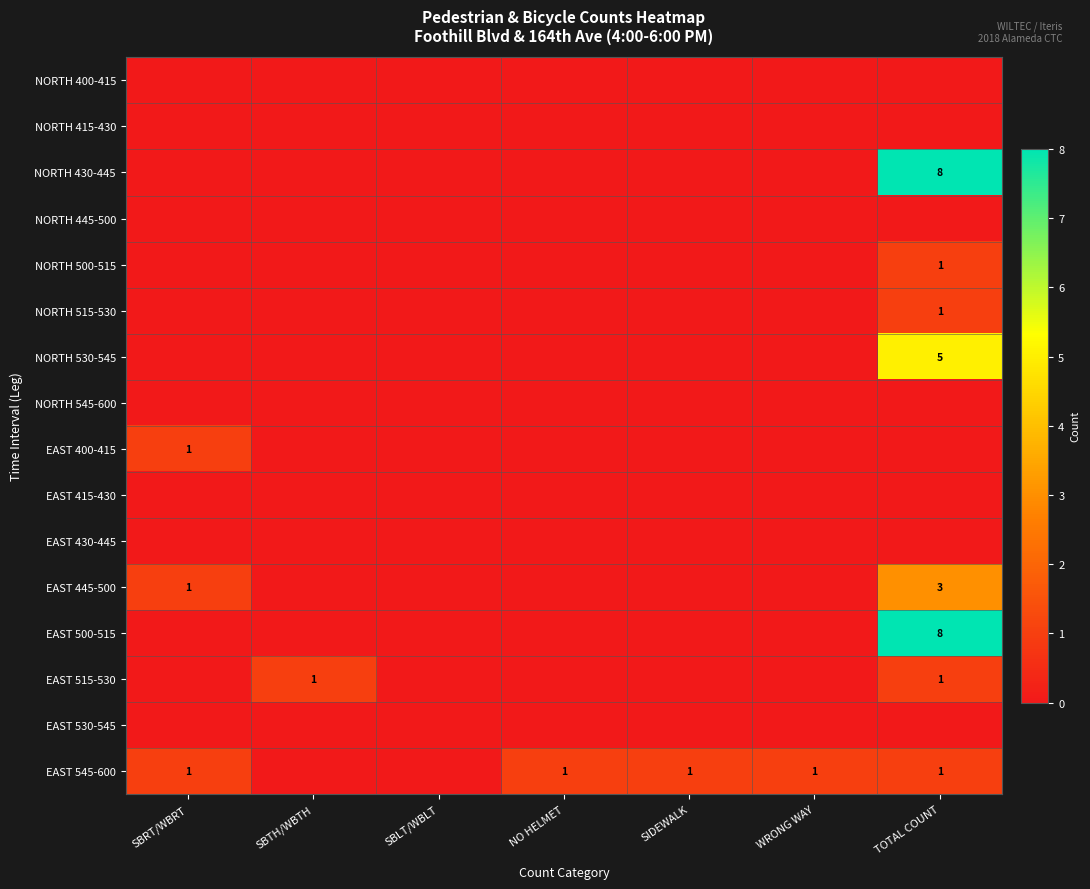

The value of NORTH 430-445 at TOTAL COUNT is 8. True or false?

True